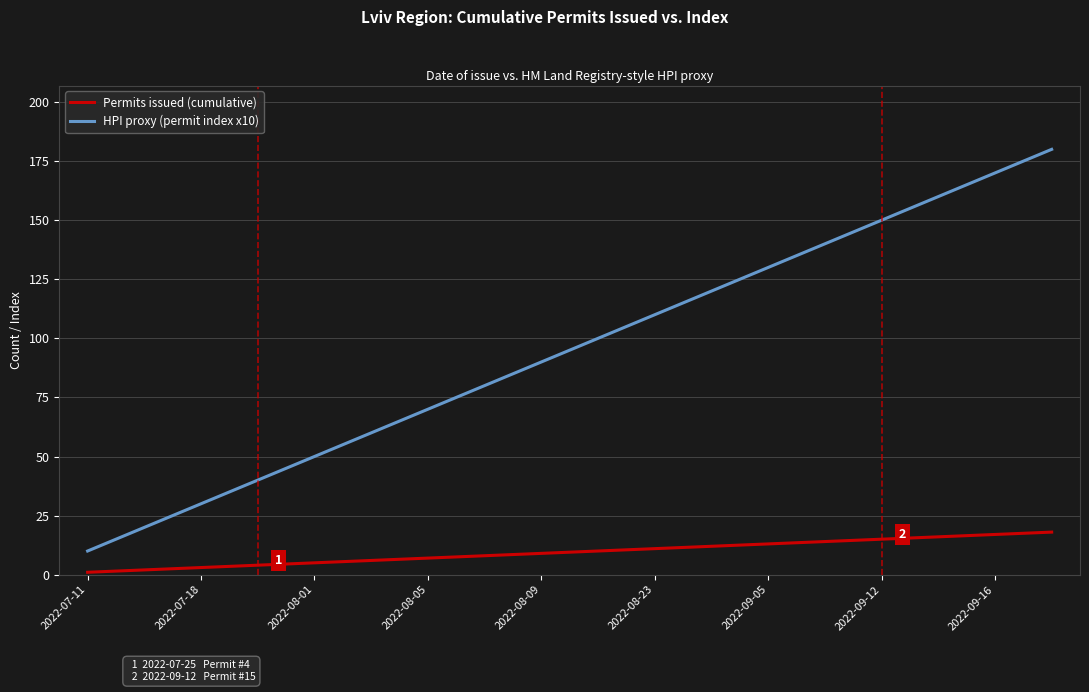

What is the maximum value for Permits issued (cumulative)?

18